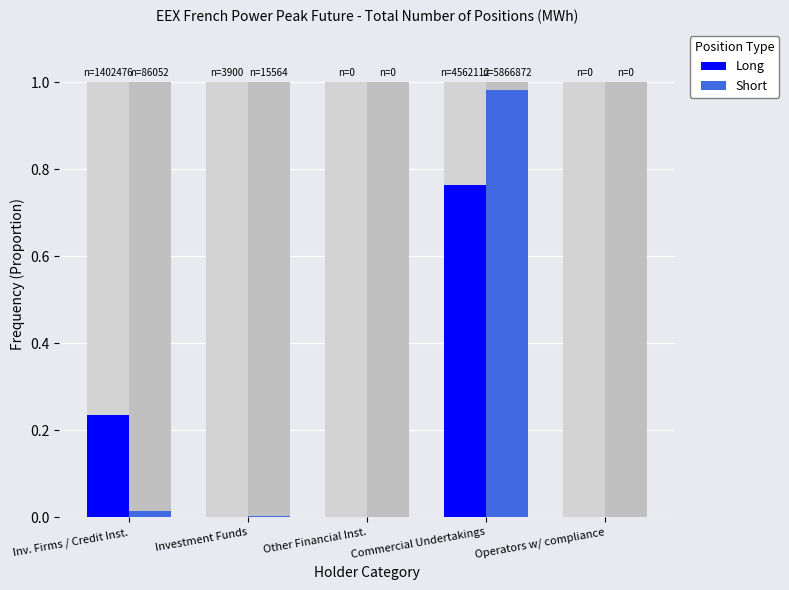

True or false: Long has a value of 0.2 at Inv. Firms / Credit Inst..

True